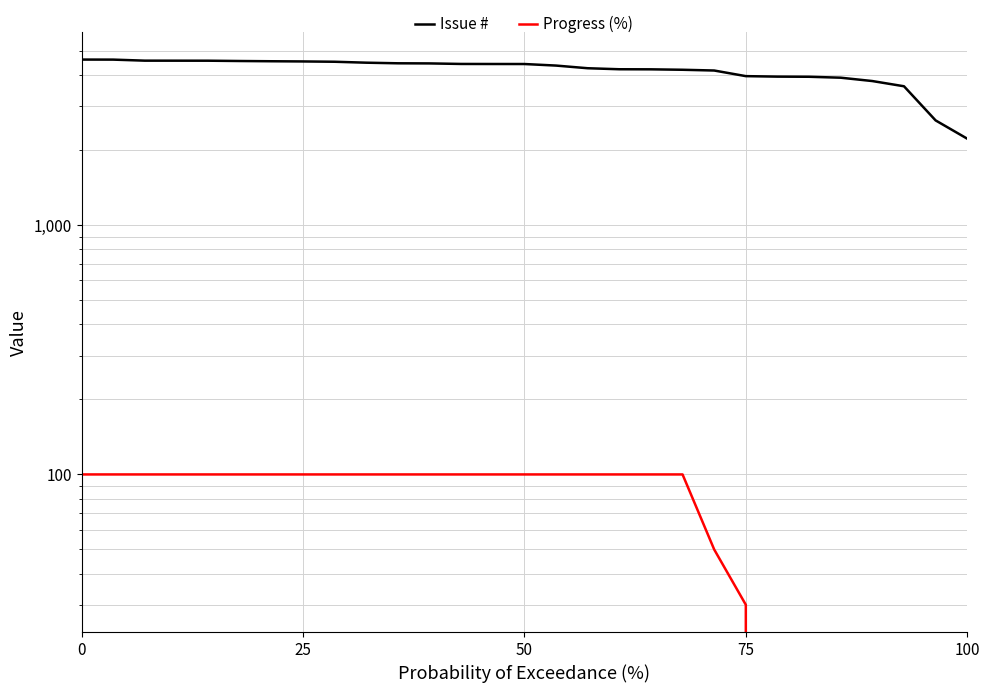

List the series in order of their peak value, highest first.

Issue #, Progress (%)